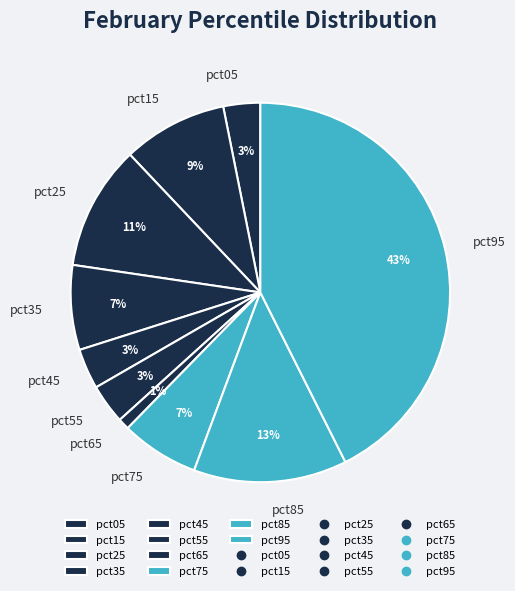

Between pct85 and pct65, which is larger?

pct85